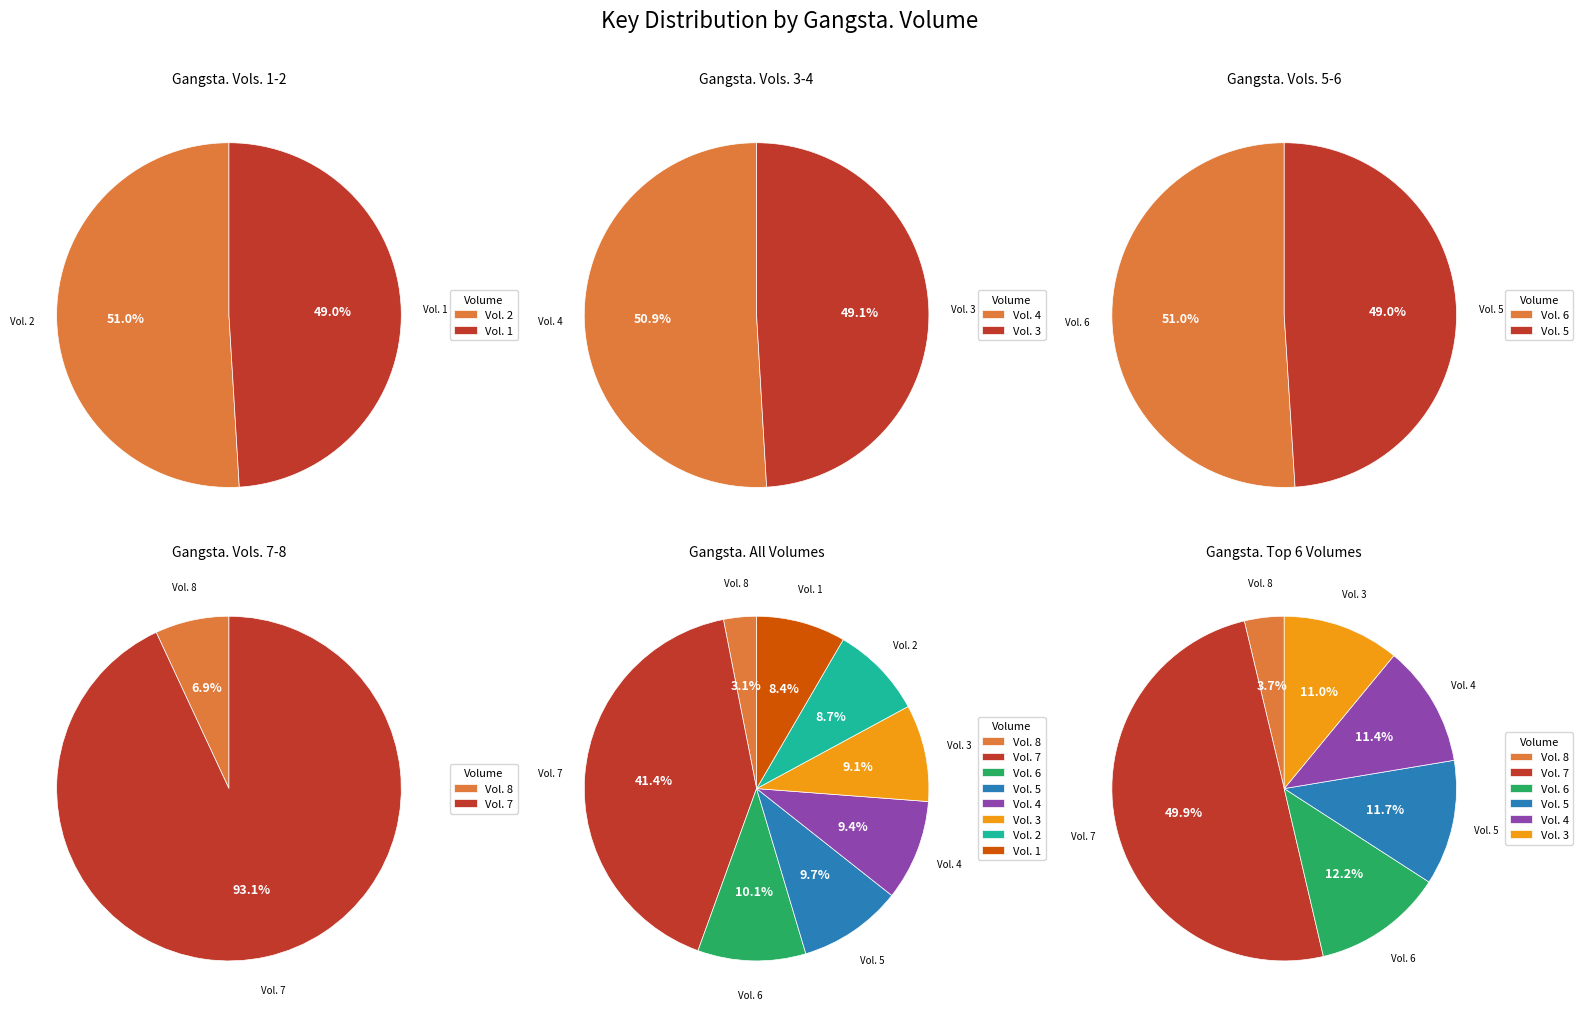

To the nearest percent, what is the average slice percentage?

12%